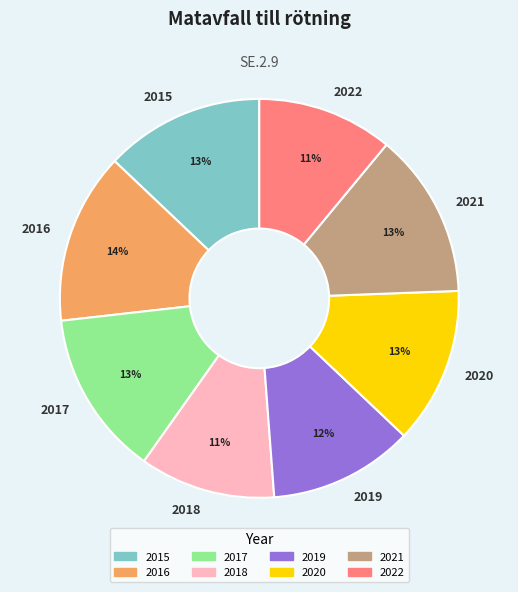

What is the ratio of the value at 2019 to the value at 2020?

0.9